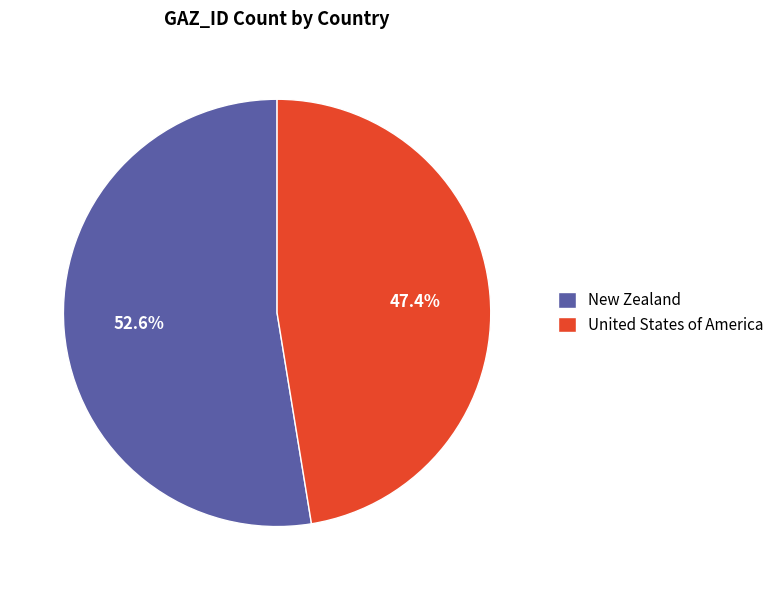

Is it true that New Zealand is 53% of the pie?

True